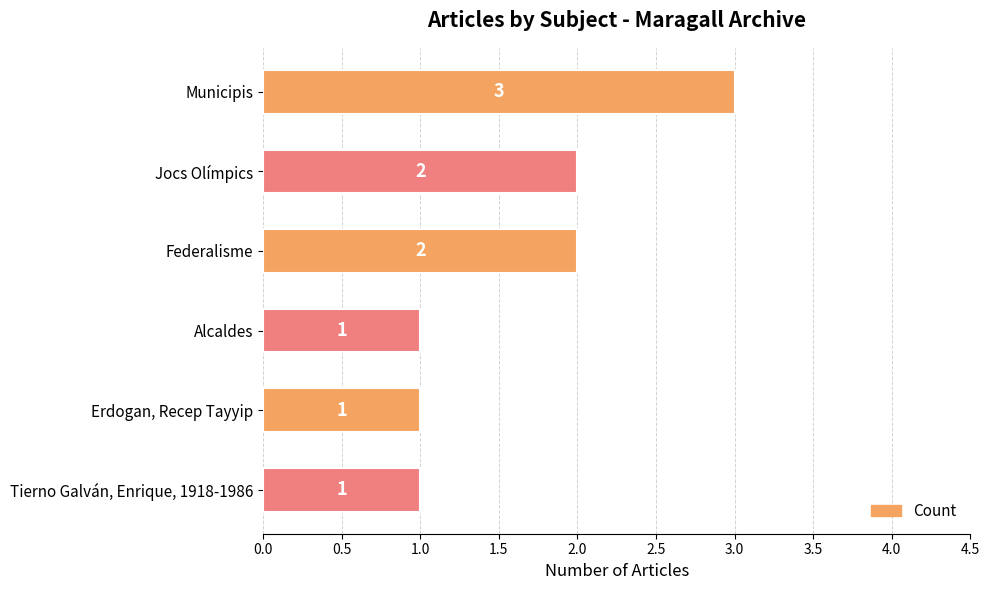

What is the sum of all values?

10